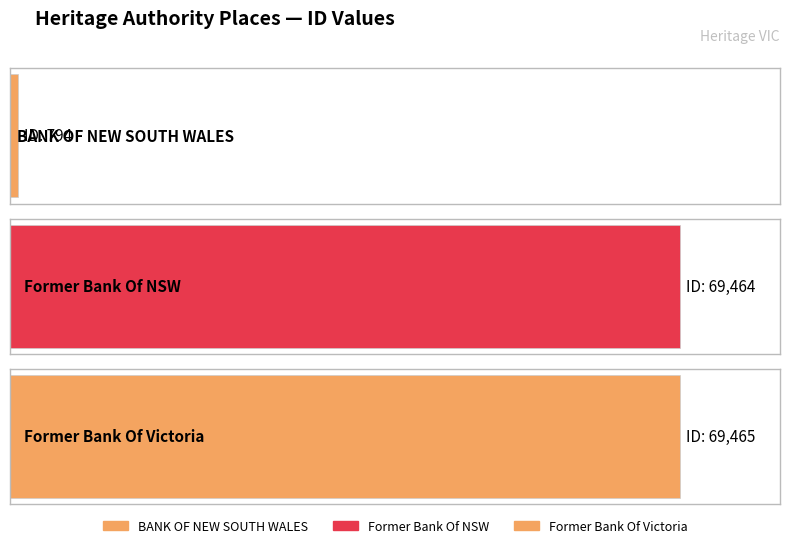

At which label is the value closest to 35129?

BANK OF NEW SOUTH WALES